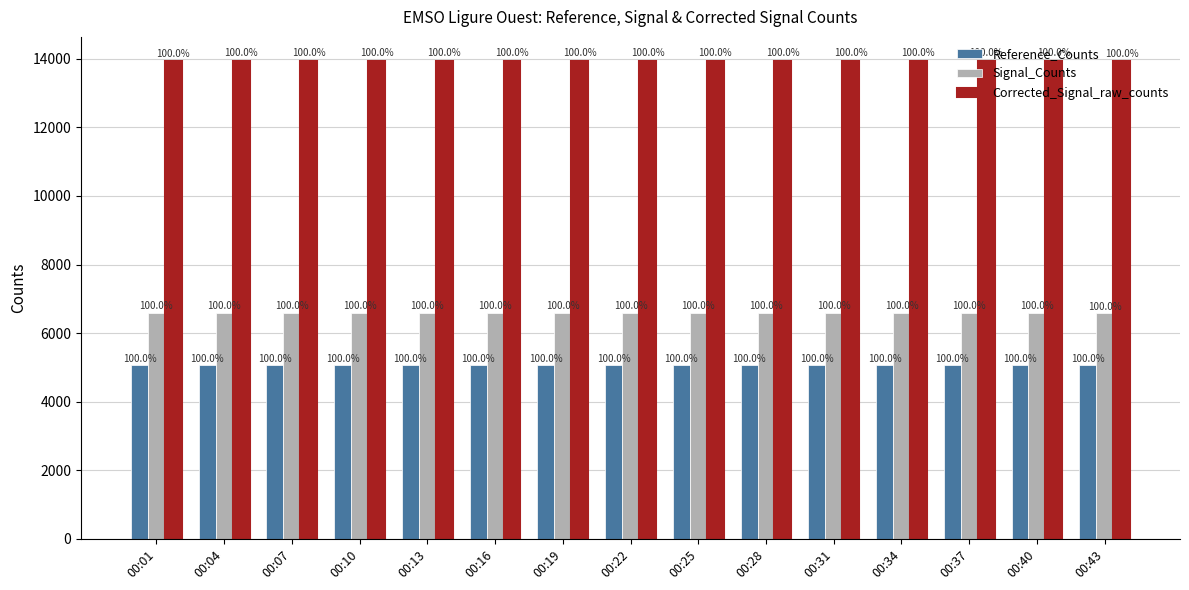

What is the difference between the maximum and second lowest values in the Corrected_Signal_raw_counts series?

3